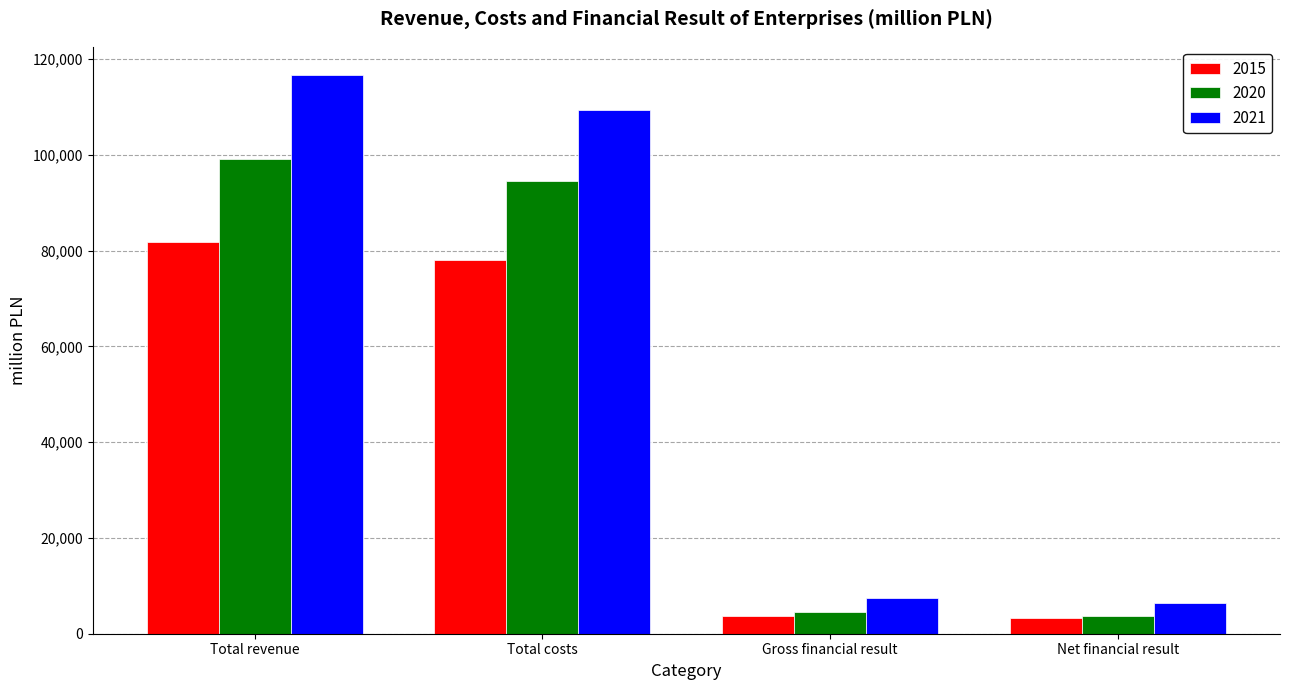

List the series in order of their overall mean, lowest first.

2015, 2020, 2021